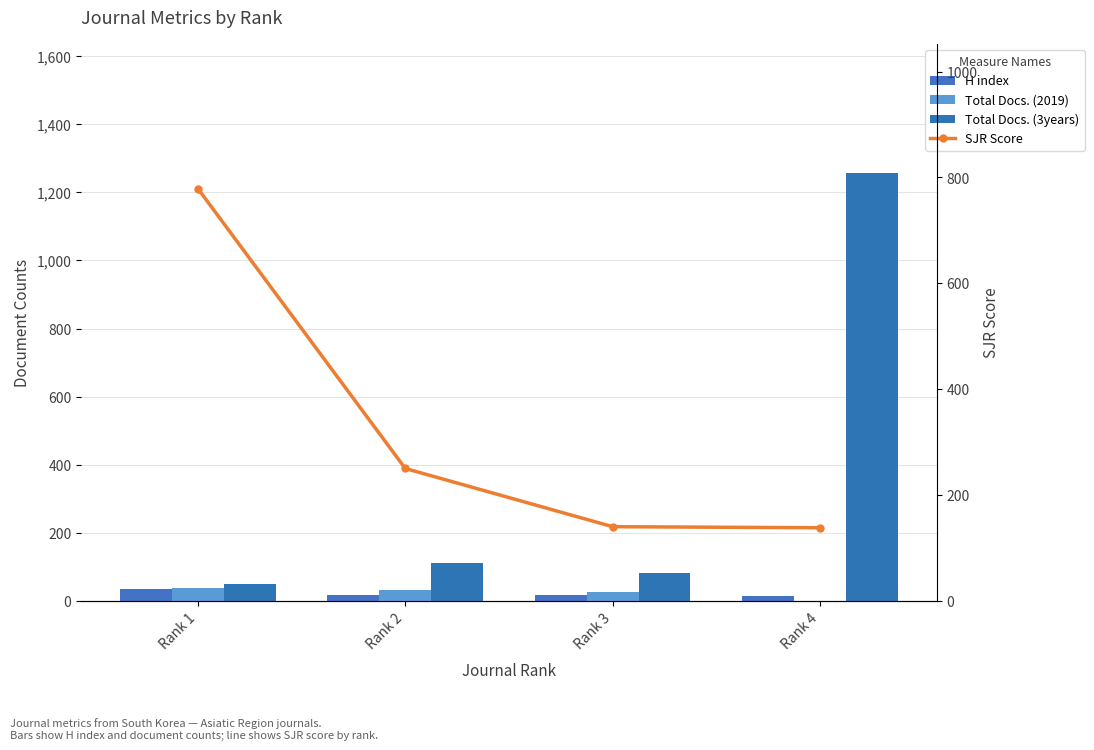

Reading left to right, list all the values displayed in this chart.

H index: Rank 1=36	Rank 2=18	Rank 3=16	Rank 4=13
Total Docs. (2019): Rank 1=39	Rank 2=33	Rank 3=25	Rank 4=0
Total Docs. (3years): Rank 1=49	Rank 2=110	Rank 3=83	Rank 4=1258
SJR Score: Rank 1=779	Rank 2=250	Rank 3=140	Rank 4=138